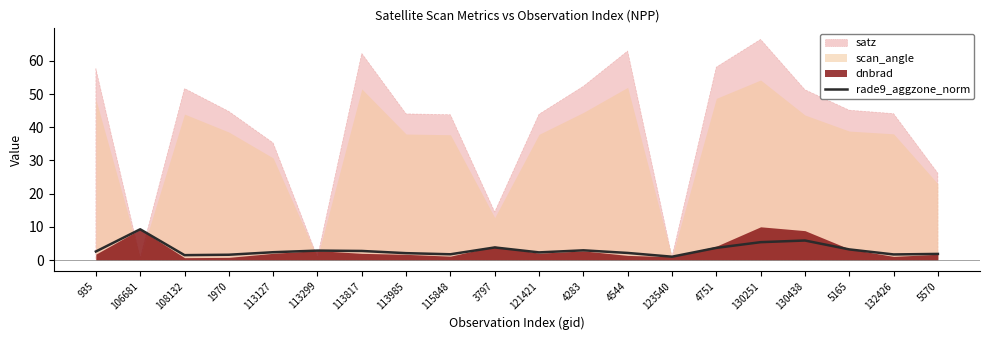

Does the chart have visible grid lines?

No